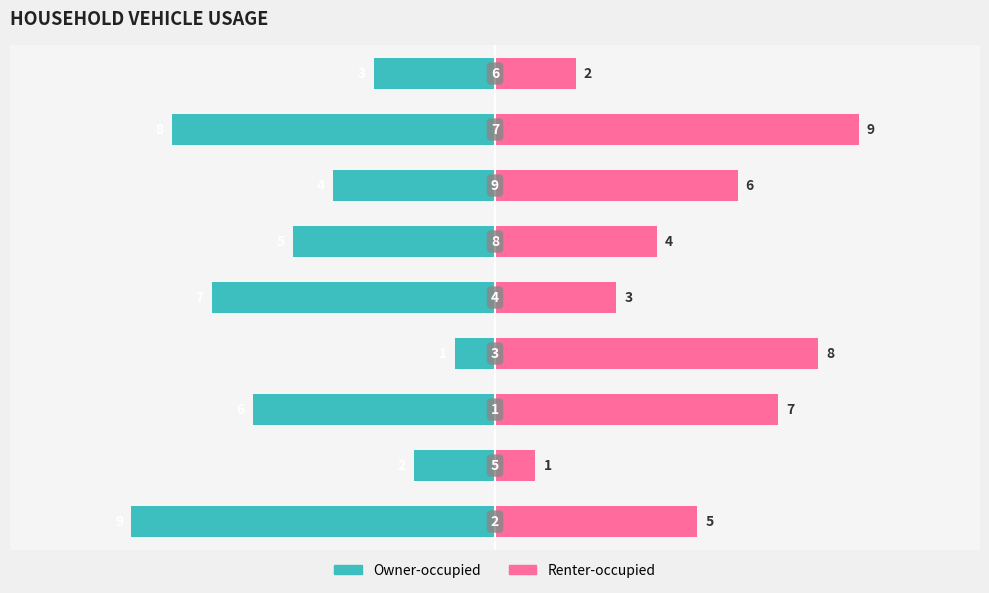

How many groups of bars are there?

9